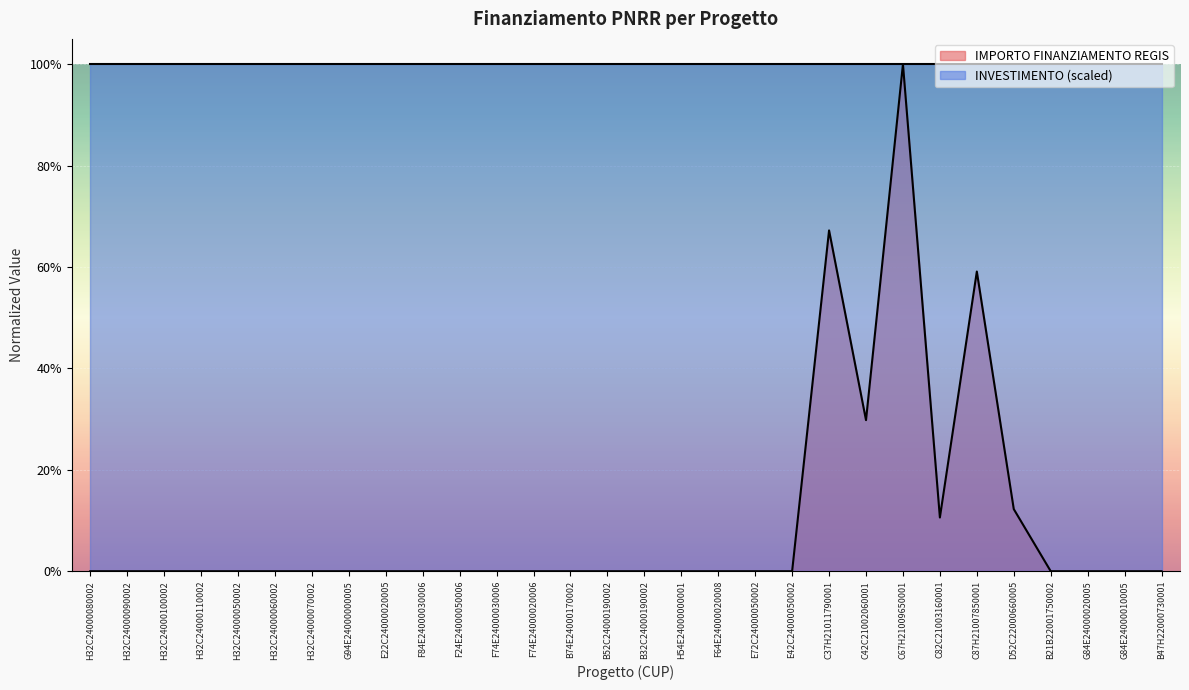

What is the maximum value shown in the chart?

1.0